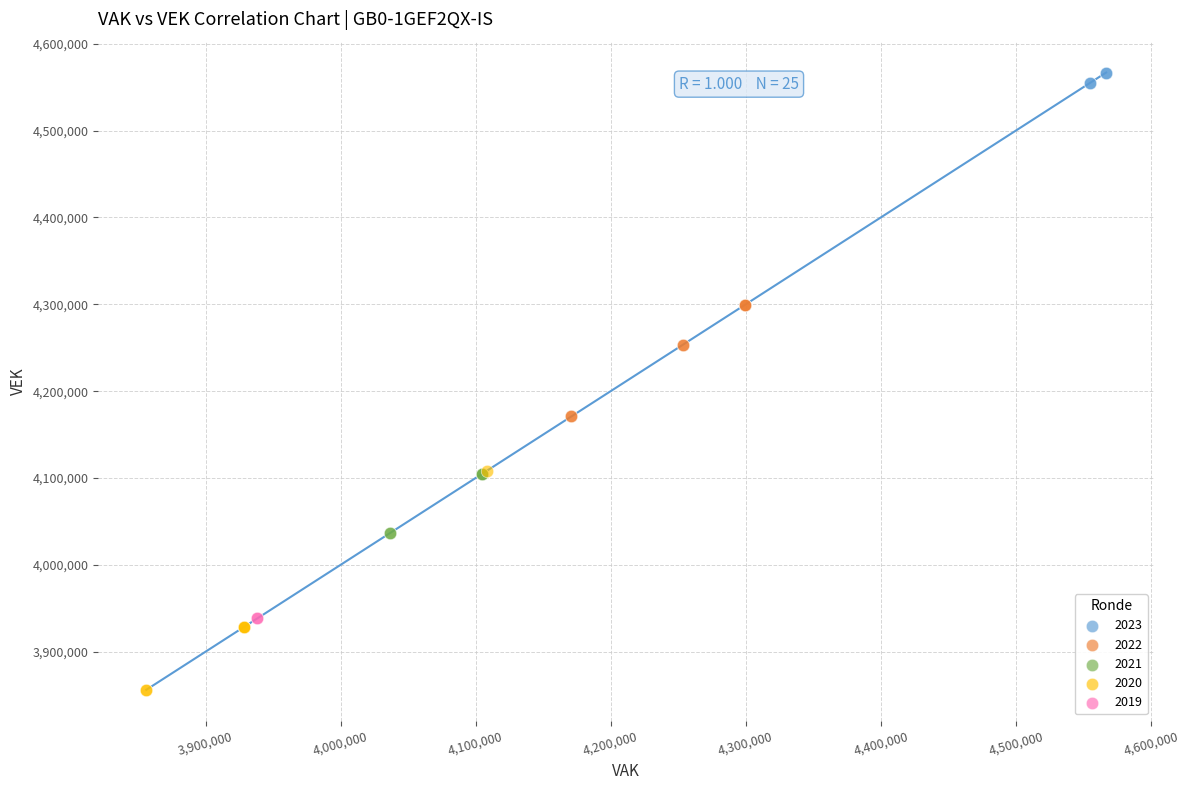

What are all the series names shown in the legend?

2023, 2022, 2021, 2020, 2019